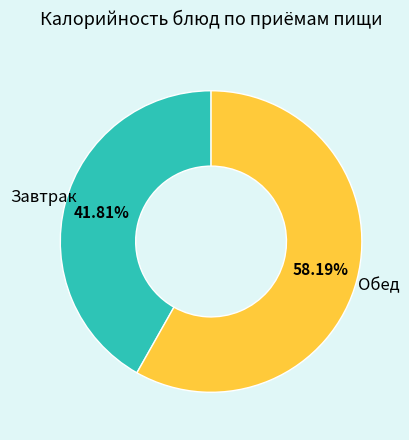

Does any single category account for the majority?

Yes